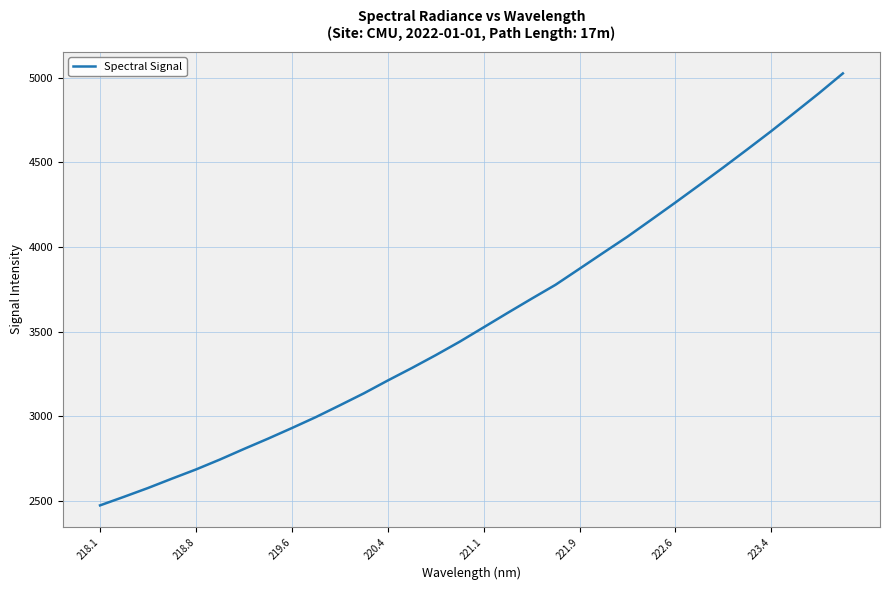

What is the difference between the maximum and minimum values?

2552.2